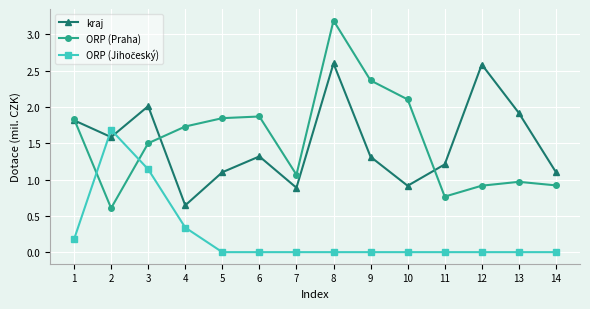

Which series has the widest spread of values?

ORP (Praha)